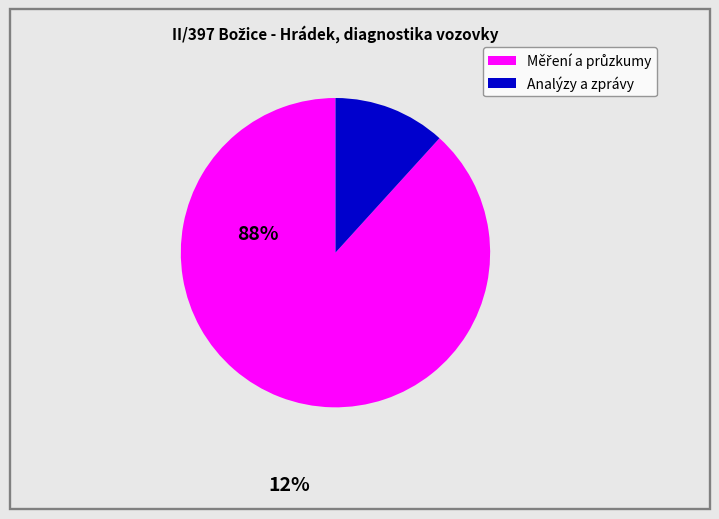

Does any single category account for the majority?

Yes